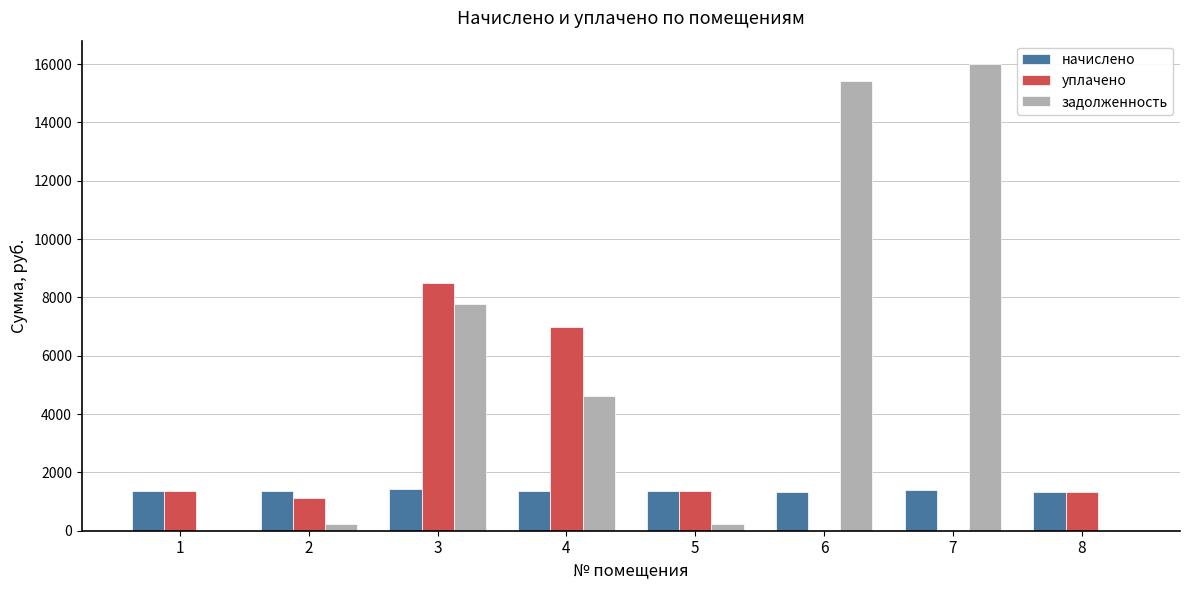

Between 1 and 7, which series saw the biggest shift?

задолженность